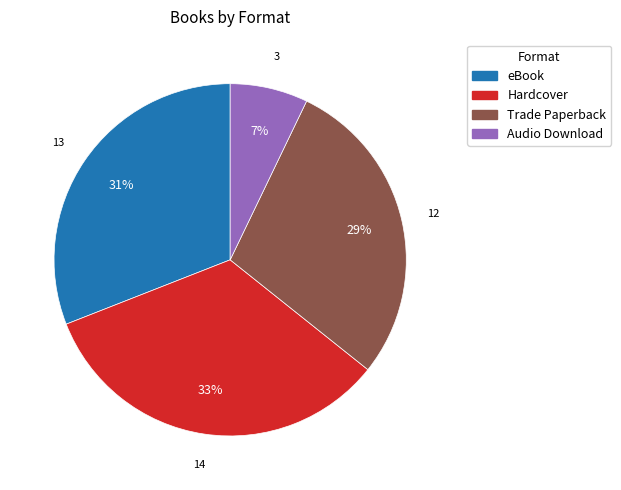

Which has a higher value, Audio Download or Hardcover?

Hardcover